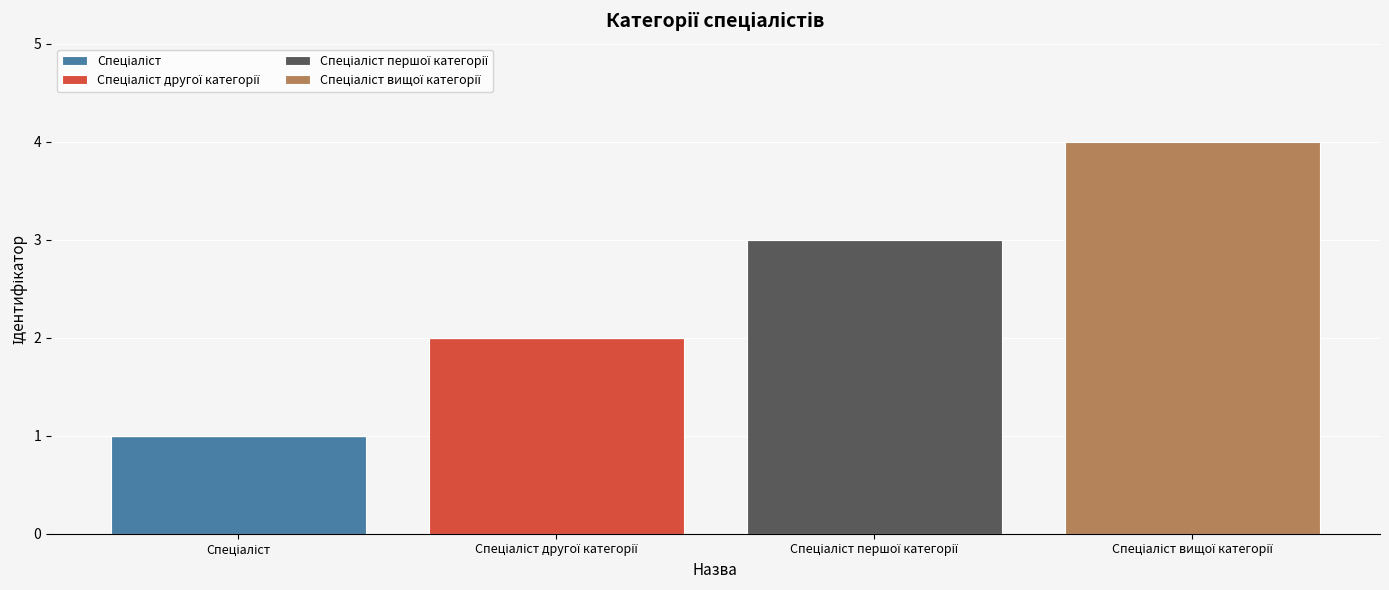

Which series has the largest range (max minus min)?

Спеціаліст вищої категорії